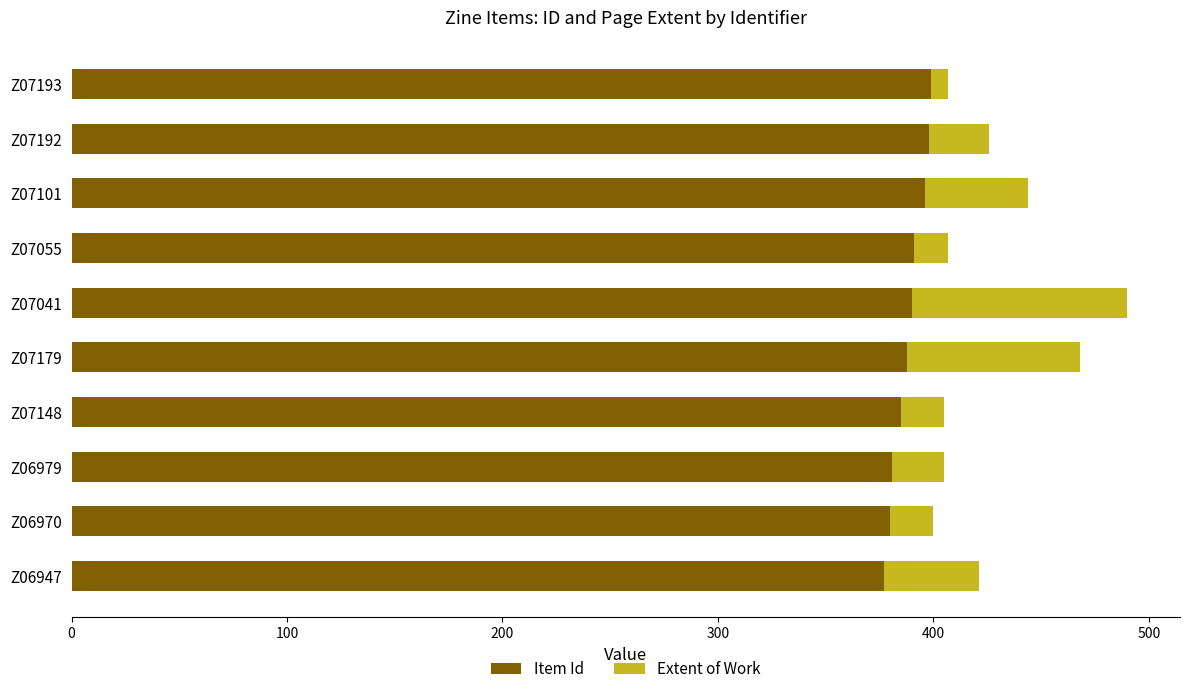

At which category is the sum across all series the highest?

Z07041